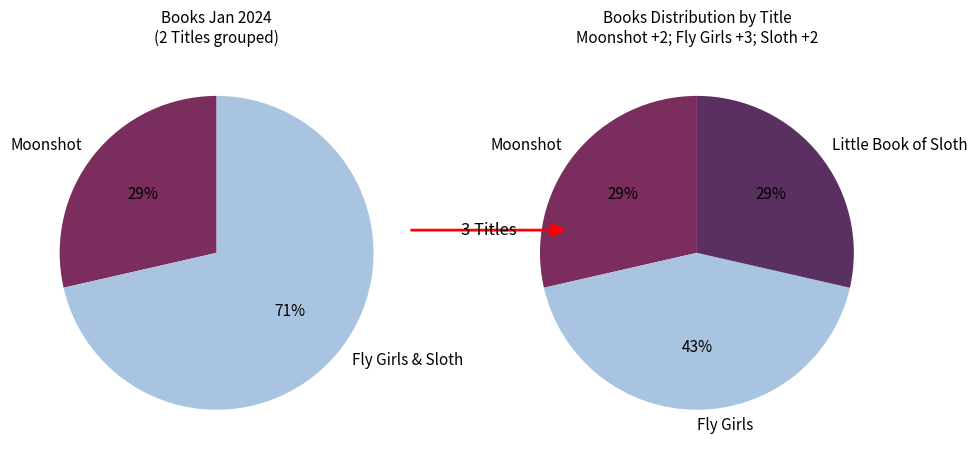

Is Fly Girls the majority of the pie?

No